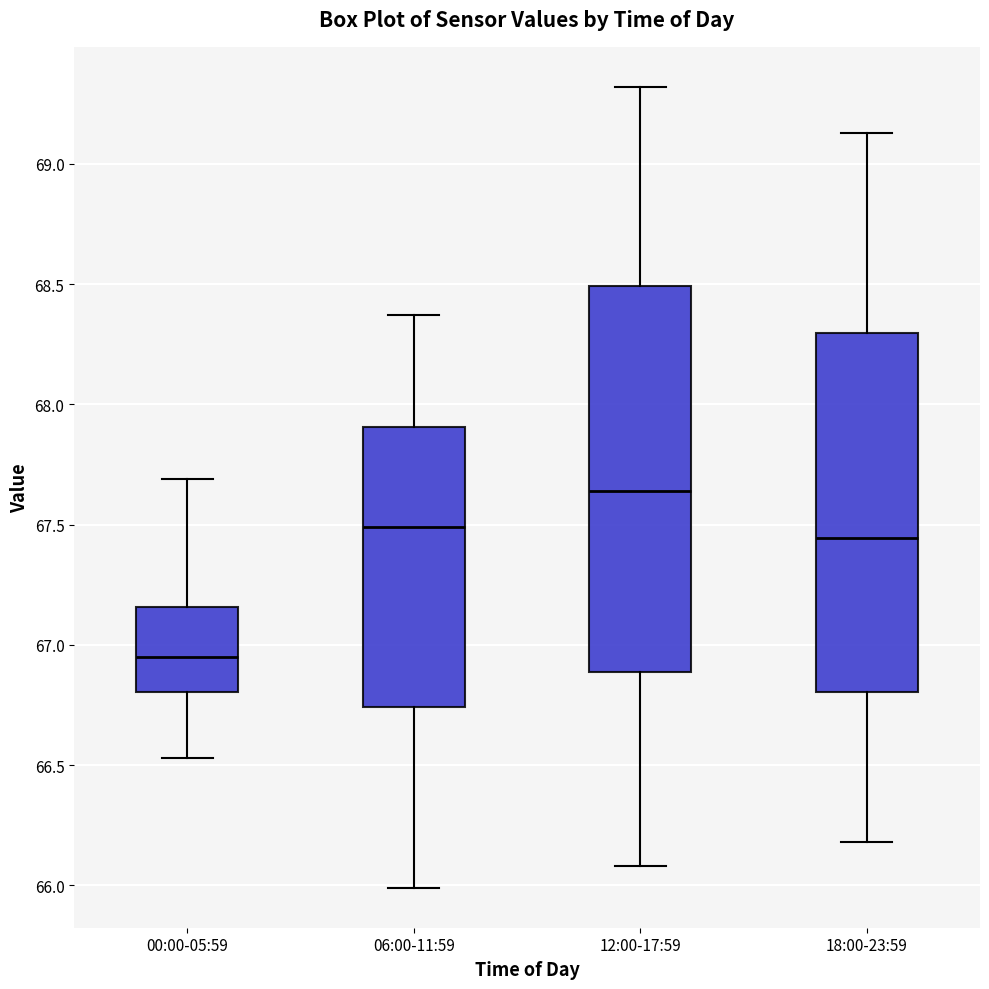

Where is the upper edge of the box for 12:00-17:59 on the y-axis? The values are not printed on the chart, so give them approximately, as read against the axis.

68.50